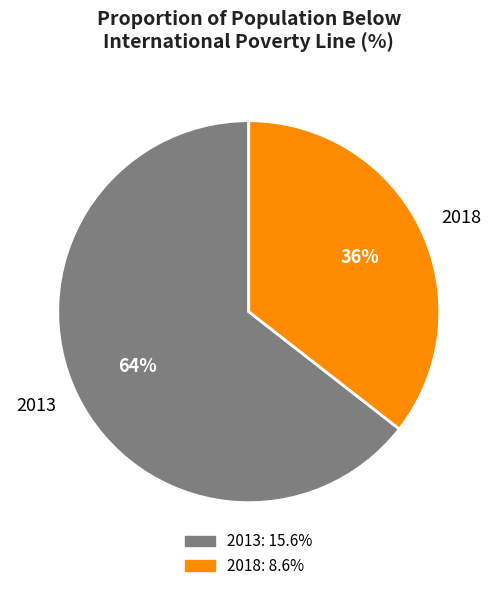

Approximately how many times larger is the value at 2013 compared to 2018?

1.8